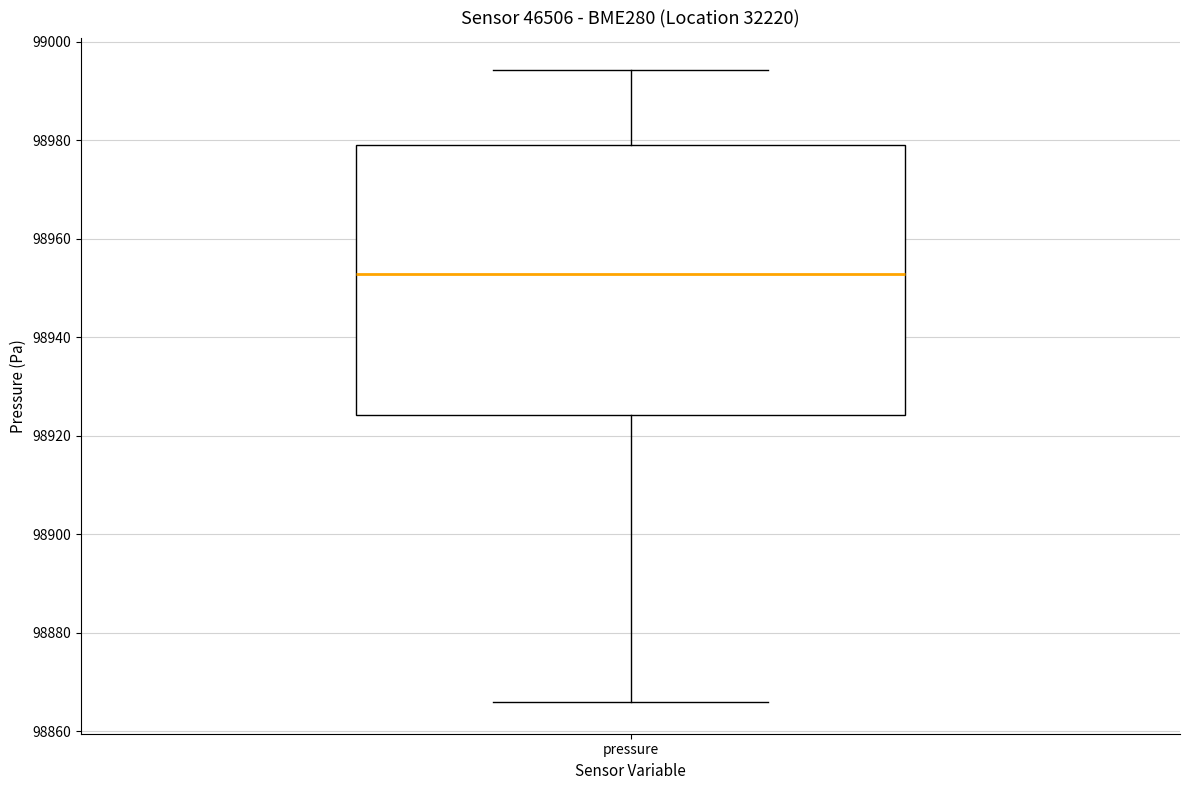

Read this box plot against the y-axis: the position of the median line, the range covered by the box, and the ends of both whiskers. The values are not printed on the chart, so give them approximately, as read against the axis.

median 98952, box 98924 to 98980, whiskers 98866 to 98994